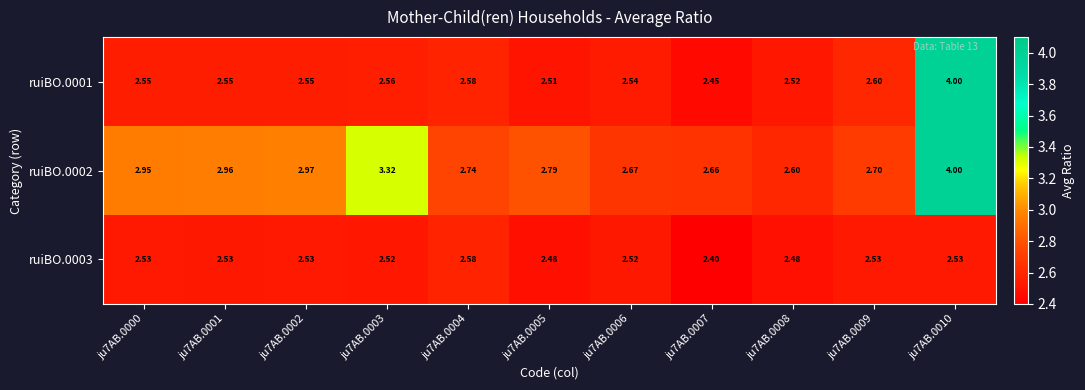

At which category is the sum across all series the highest?

ju7AB.0010